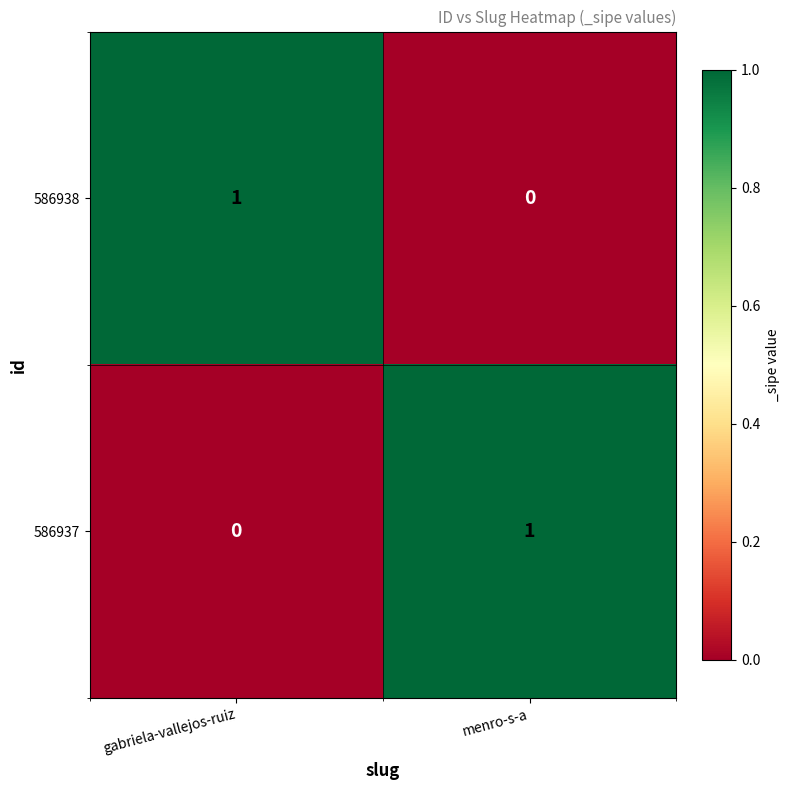

At gabriela-vallejos-ruiz, list the series in order from largest to smallest.

586938, 586937